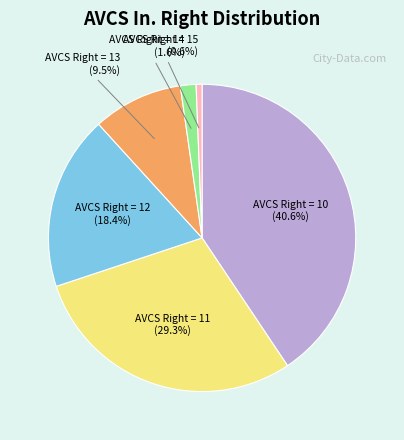

Does any single category account for the majority?

No